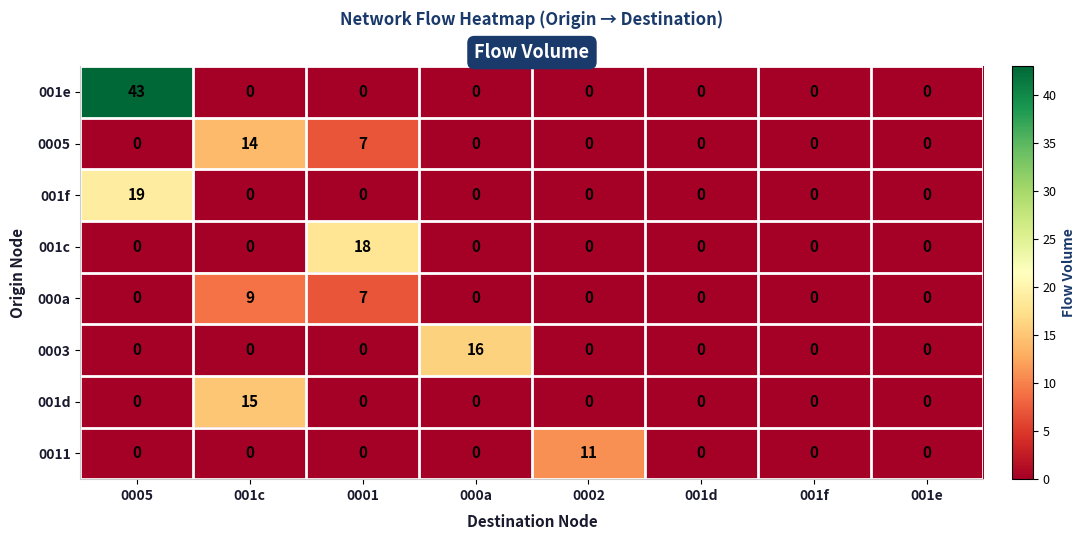

List the series in order of their peak value, highest first.

001e, 001f, 001c, 0003, 001d, 0005, 0011, 000a